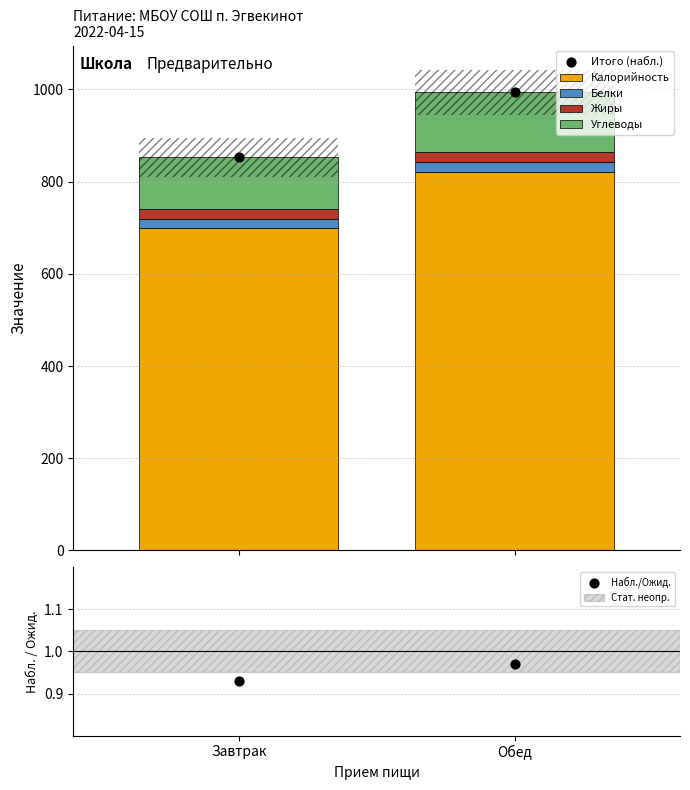

What are all the series names shown in the legend?

Калорийность, Белки, Жиры, Углеводы, Итого (набл.), Набл./Ожид.